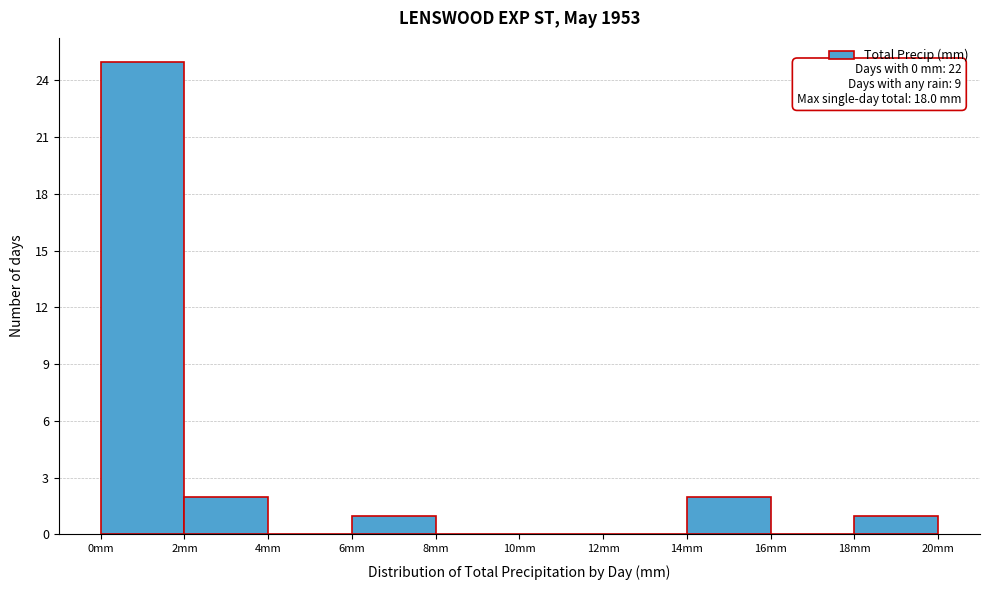

Over which range of the x-axis is the bar tallest?

0 to 2